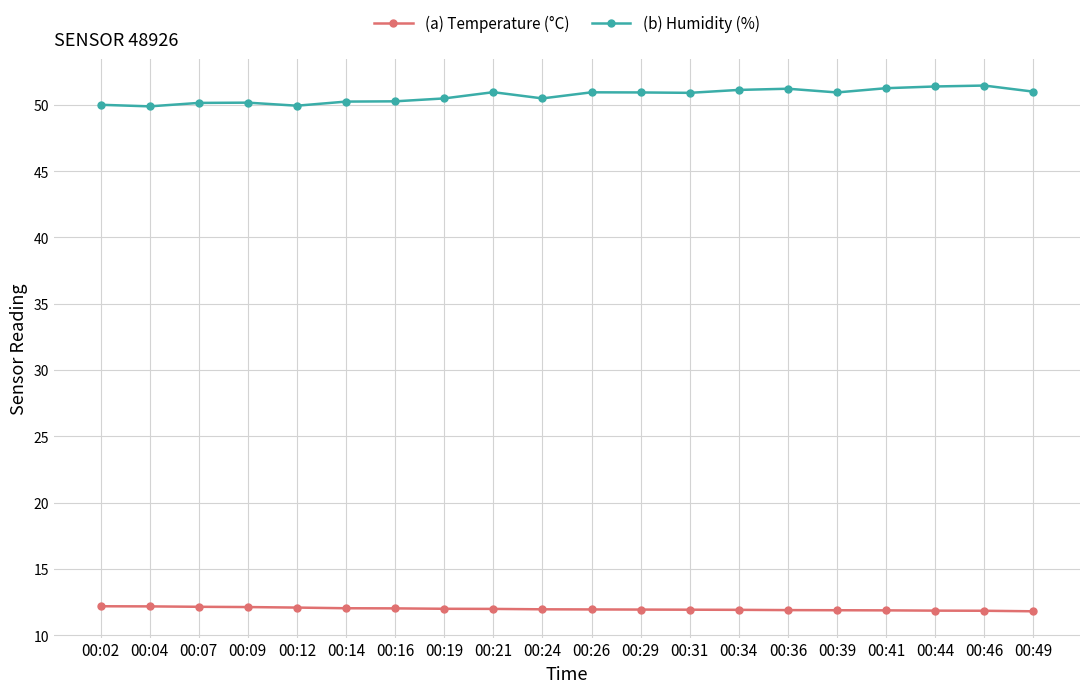

True or false: (b) Humidity (%) and (a) Temperature (°C) intersect in this chart.

False